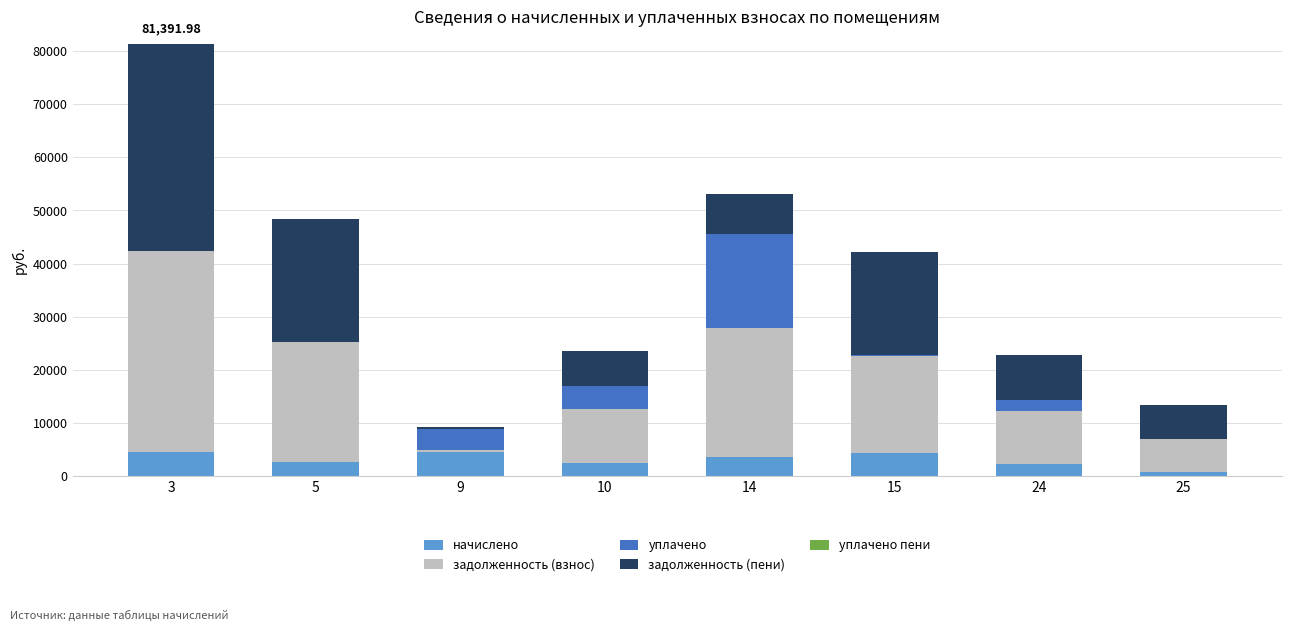

At which category is the sum across all series the highest?

3